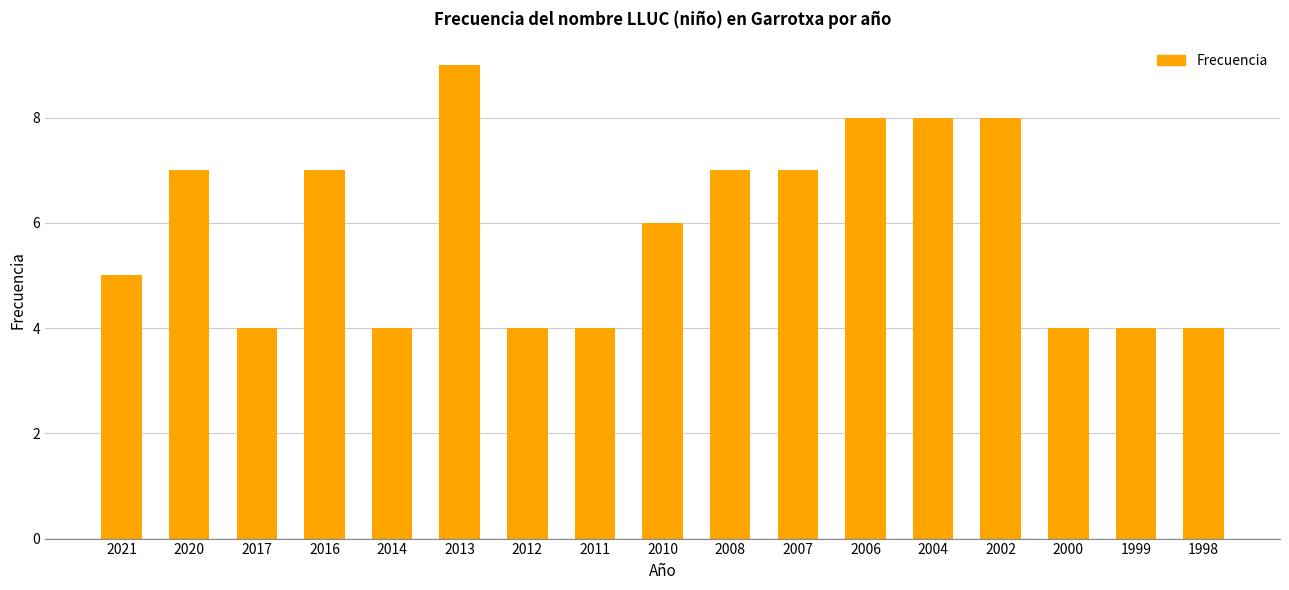

What is the sum of all values?

100